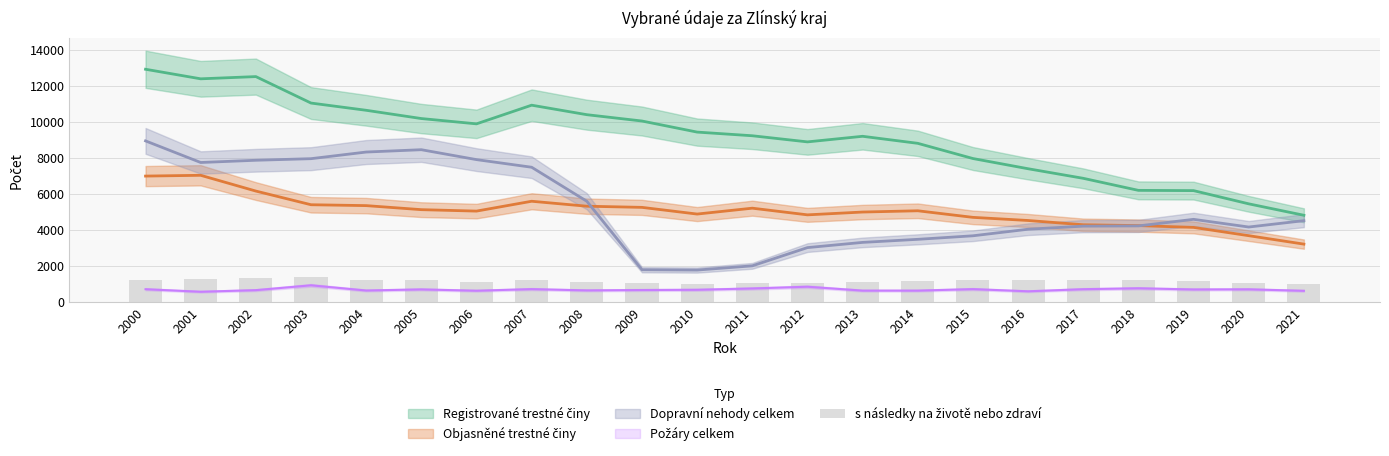

Count the number of values greater than 1201.

10